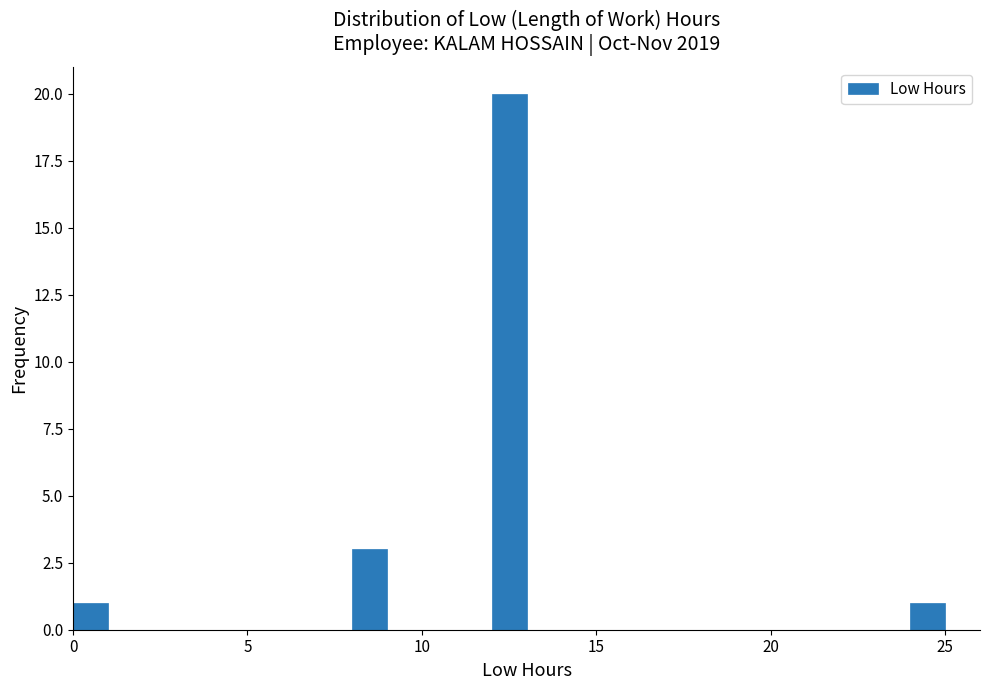

Around what value on the x-axis is the tallest bar? Give the approximate position of its centre, as read against the axis.

12.5